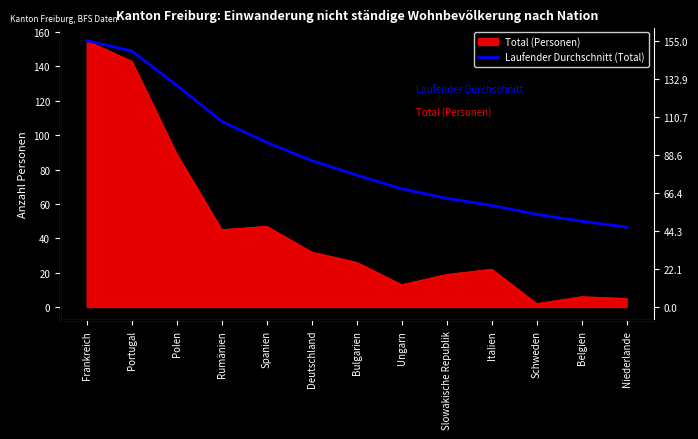

What is the label of the 3rd point from the right?

Schweden